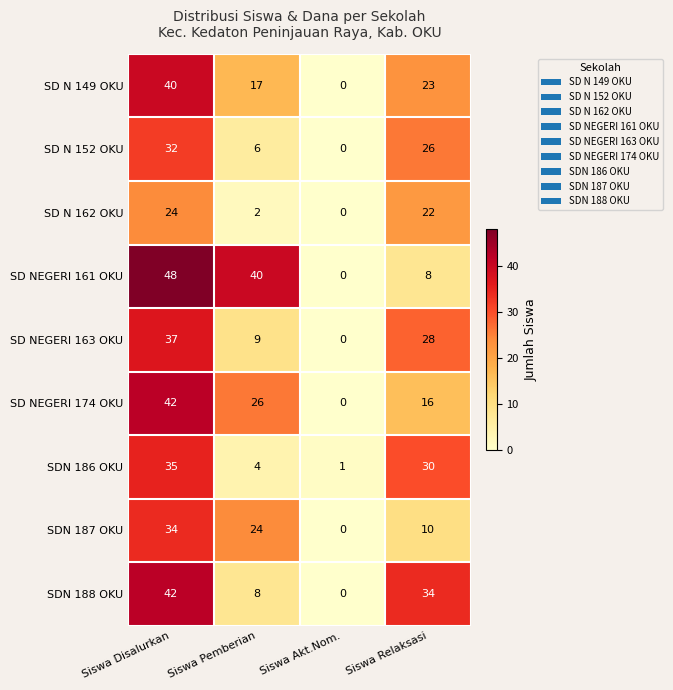

At which category does the chart reach its peak across all series?

Siswa Disalurkan